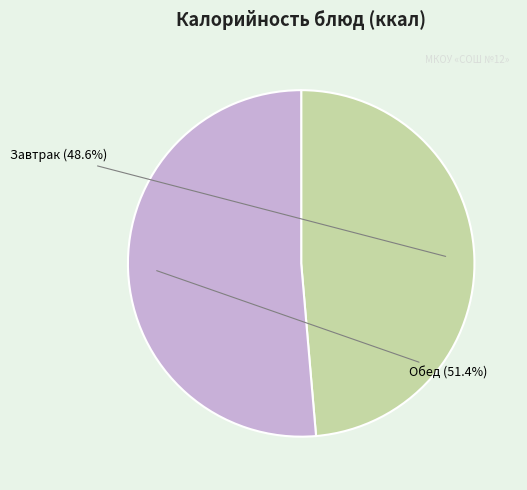

What percentage do Завтрак and Обед together represent?

100.0%